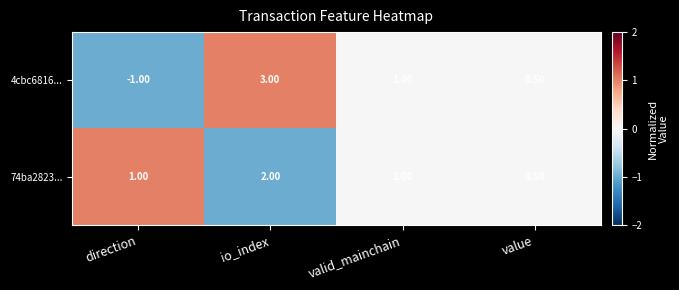

How many data points does each series have?

4